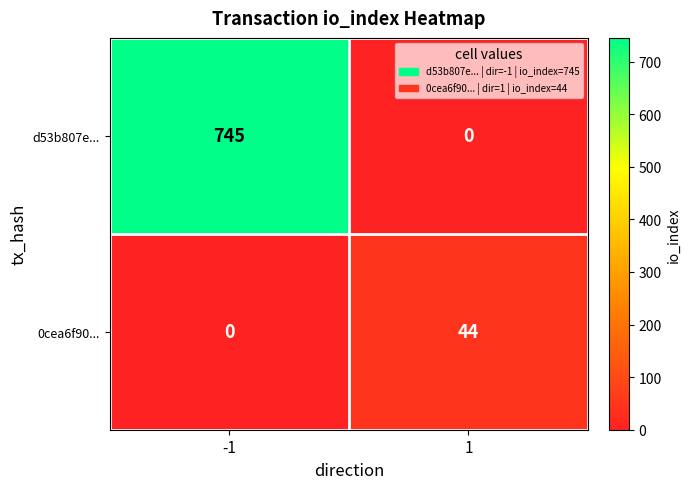

What is the total value across all series at 1?

44